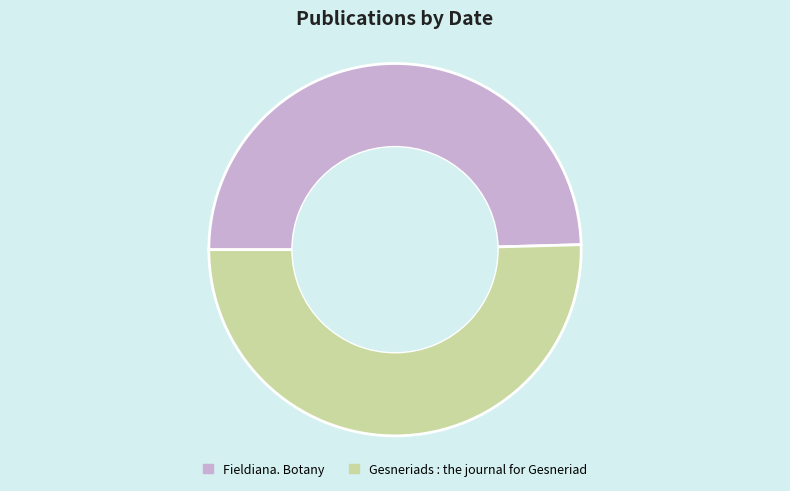

The Fieldiana. Botany slice represents 50% of the pie. True or false?

True